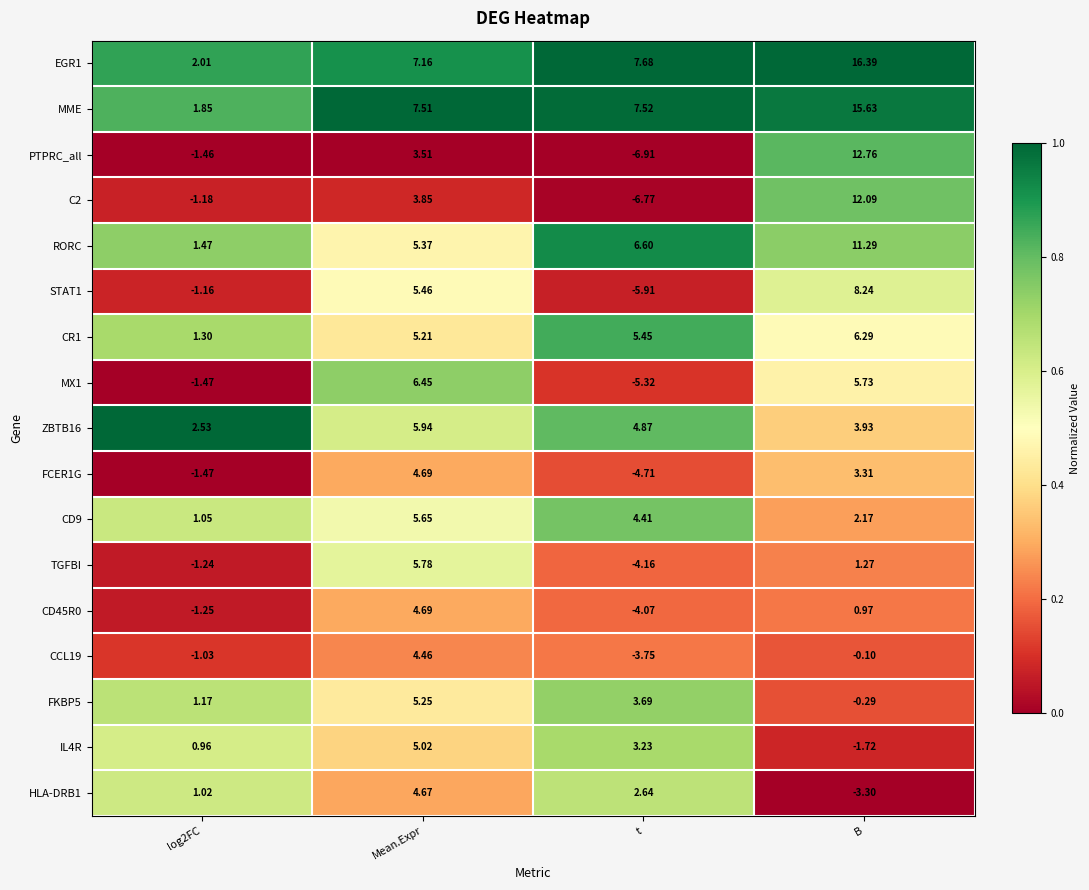

Is the value of STAT1 at Mean.Expr greater than the value of CD45R0 at Mean.Expr?

Yes